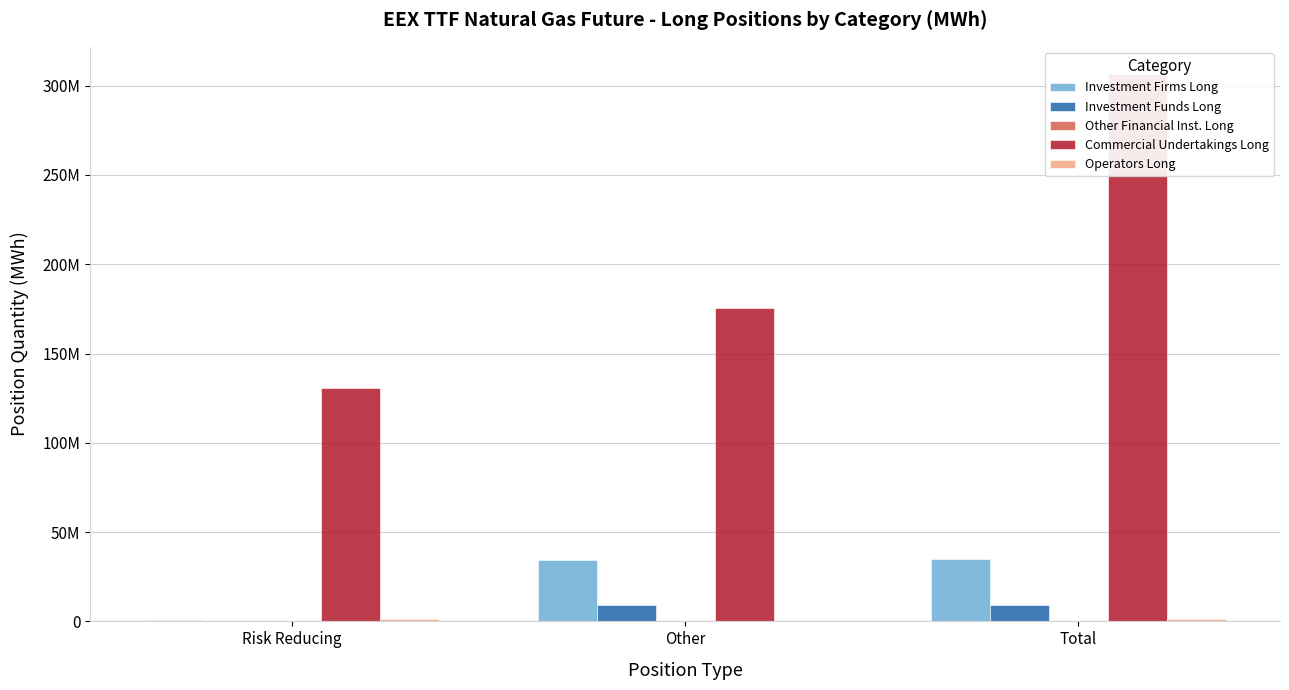

Reading left to right, transcribe all the data shown in this chart.

Investment Firms Long: Risk Reducing=658474	Other=34120449	Total=34778923
Investment Funds Long: Risk Reducing=29930	Other=9266015	Total=9295945
Other Financial Inst. Long: Risk Reducing=0	Other=0	Total=0
Commercial Undertakings Long: Risk Reducing=130898361	Other=175522710	Total=306421071
Operators Long: Risk Reducing=1372288	Other=0	Total=1372288